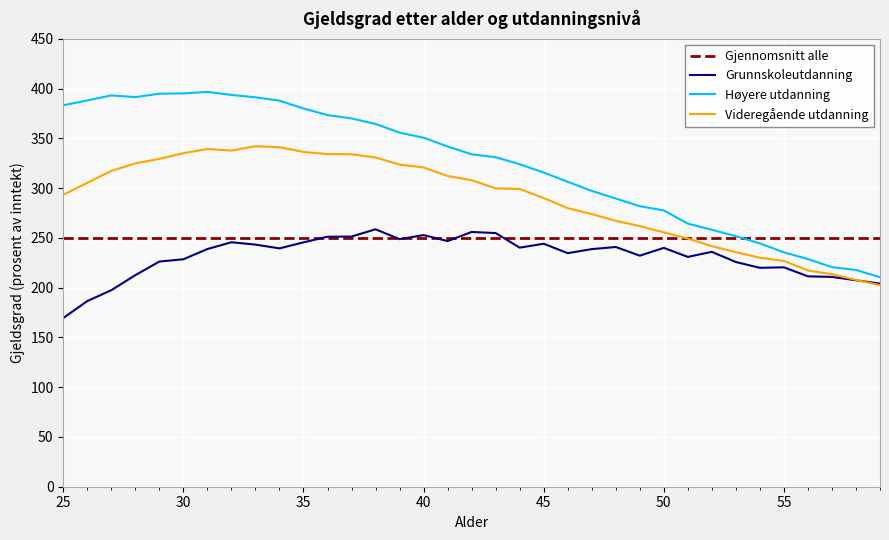

List the series in order of their overall mean, highest first.

Høyere utdanning, Videregående utdanning, Gjennomsnitt alle, Grunnskoleutdanning